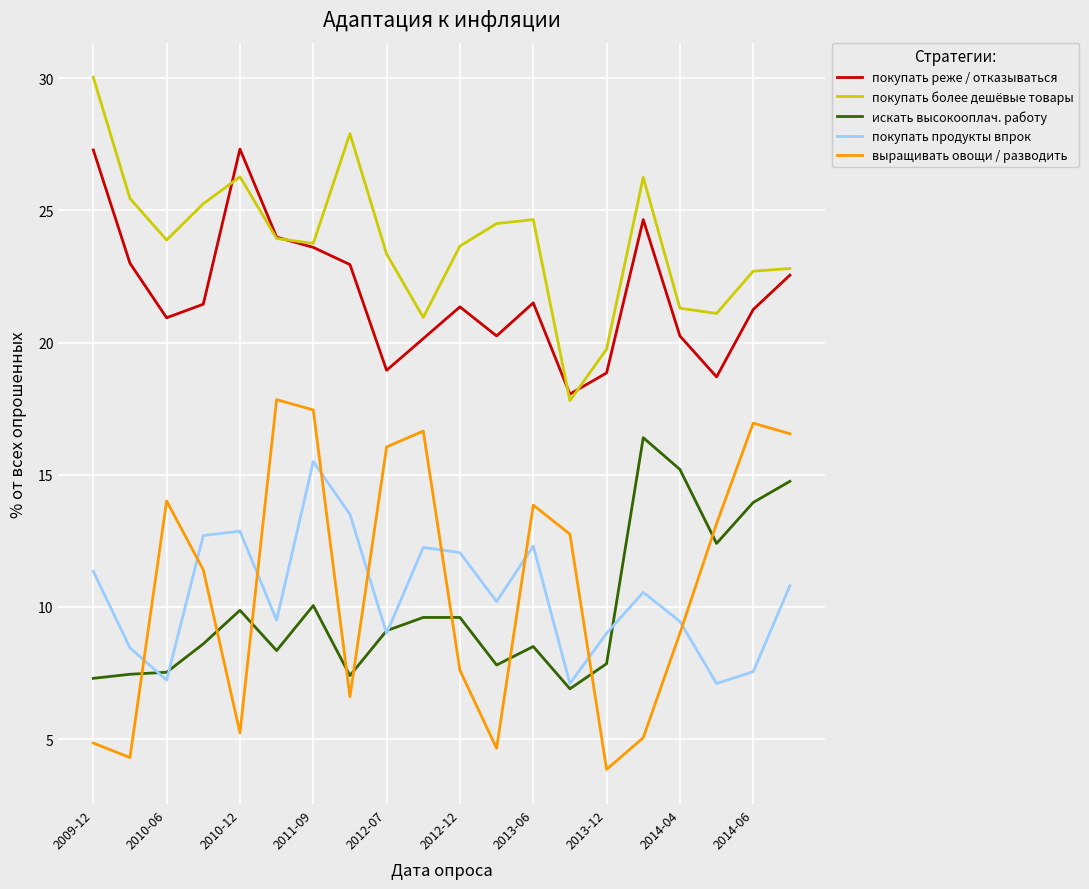

What is the difference between the second highest and second lowest values in the покупать реже / отказываться series?

8.6